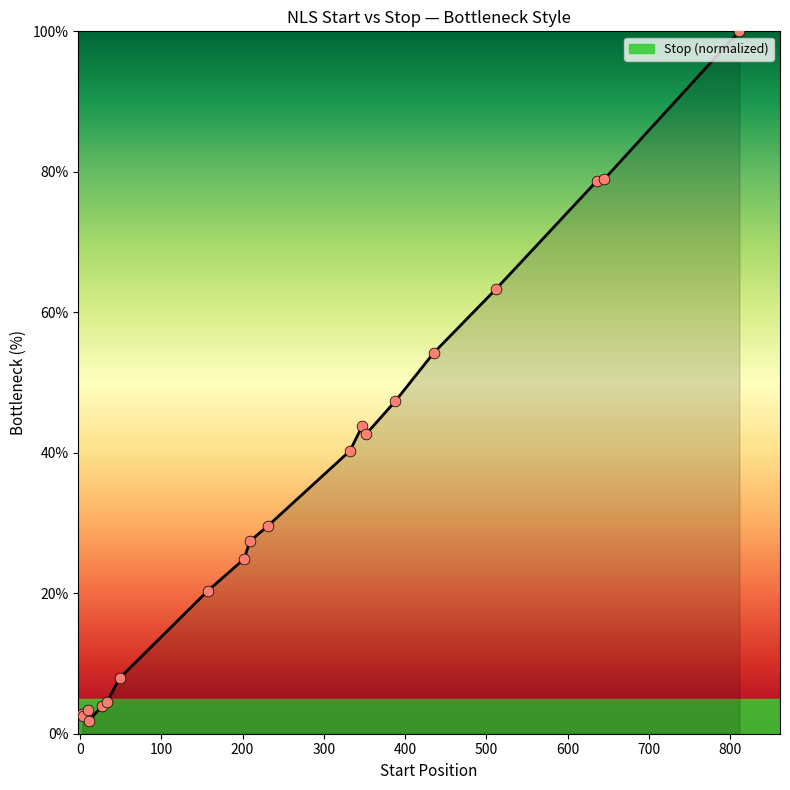

What is the maximum value shown in the chart?

100.0